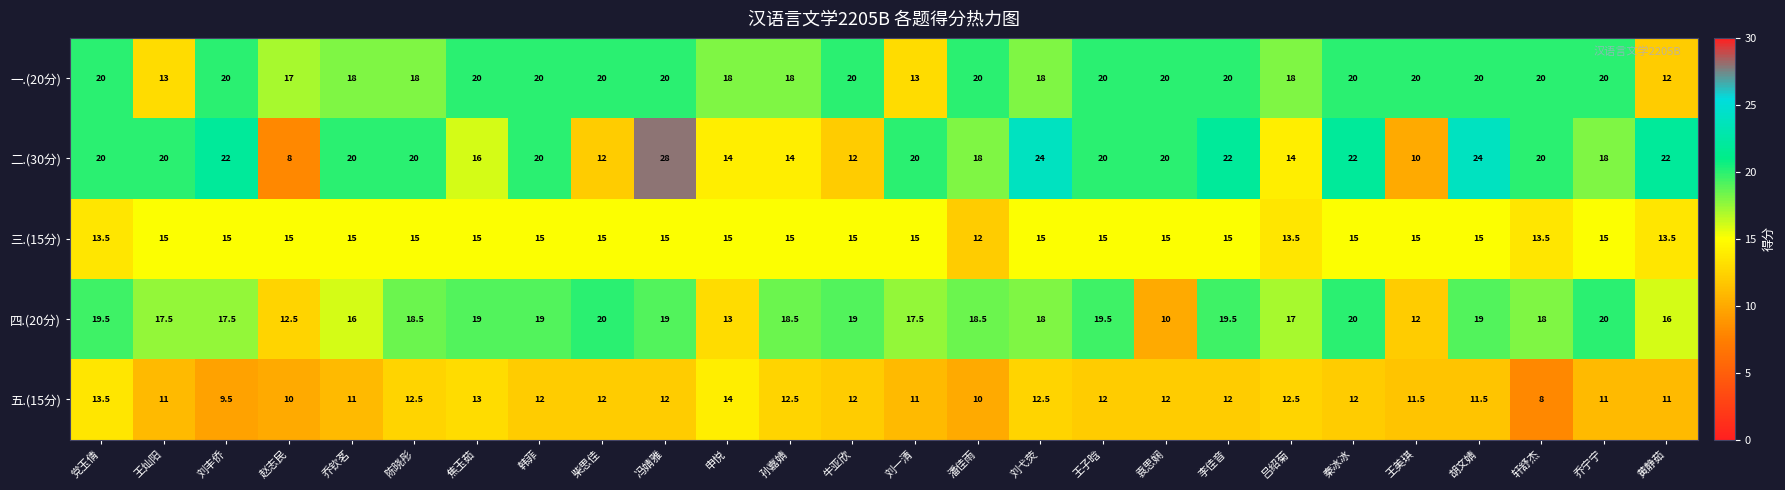

Which series has the largest total across all categories?

一.(20分)